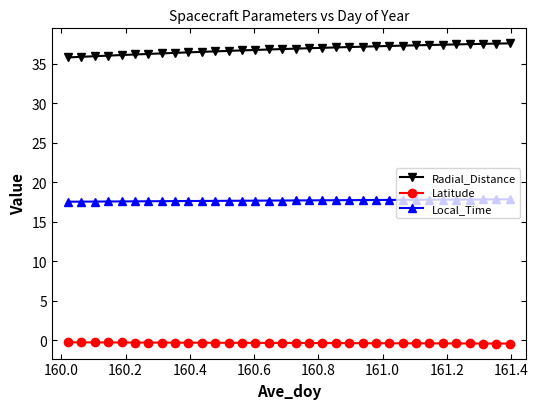

True or false: Local_Time and Radial_Distance intersect in this chart.

False